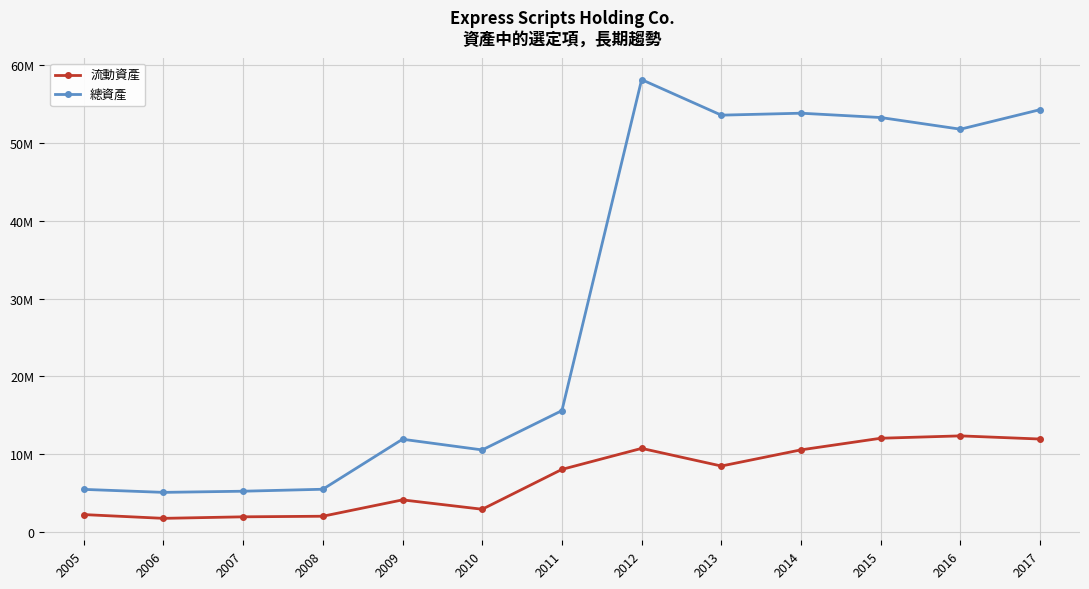

What is the value of the 總資產 point at the 13th from the left?

54255800